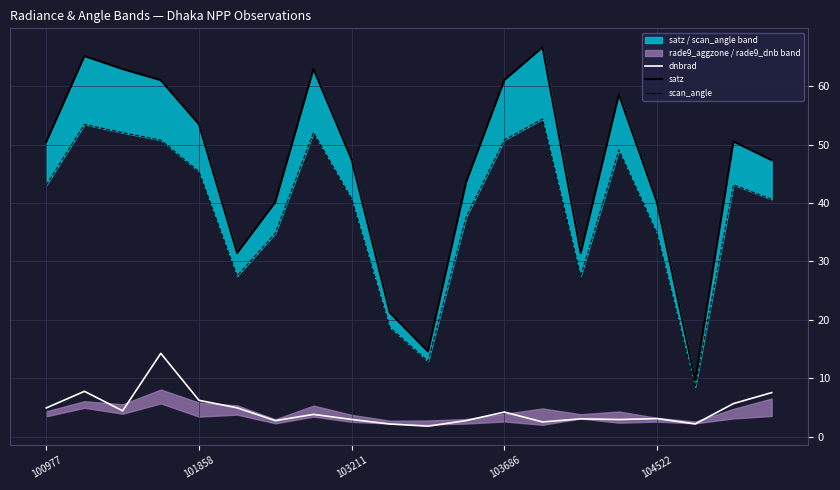

What is the lowest value of the dnbrad series?

1.8